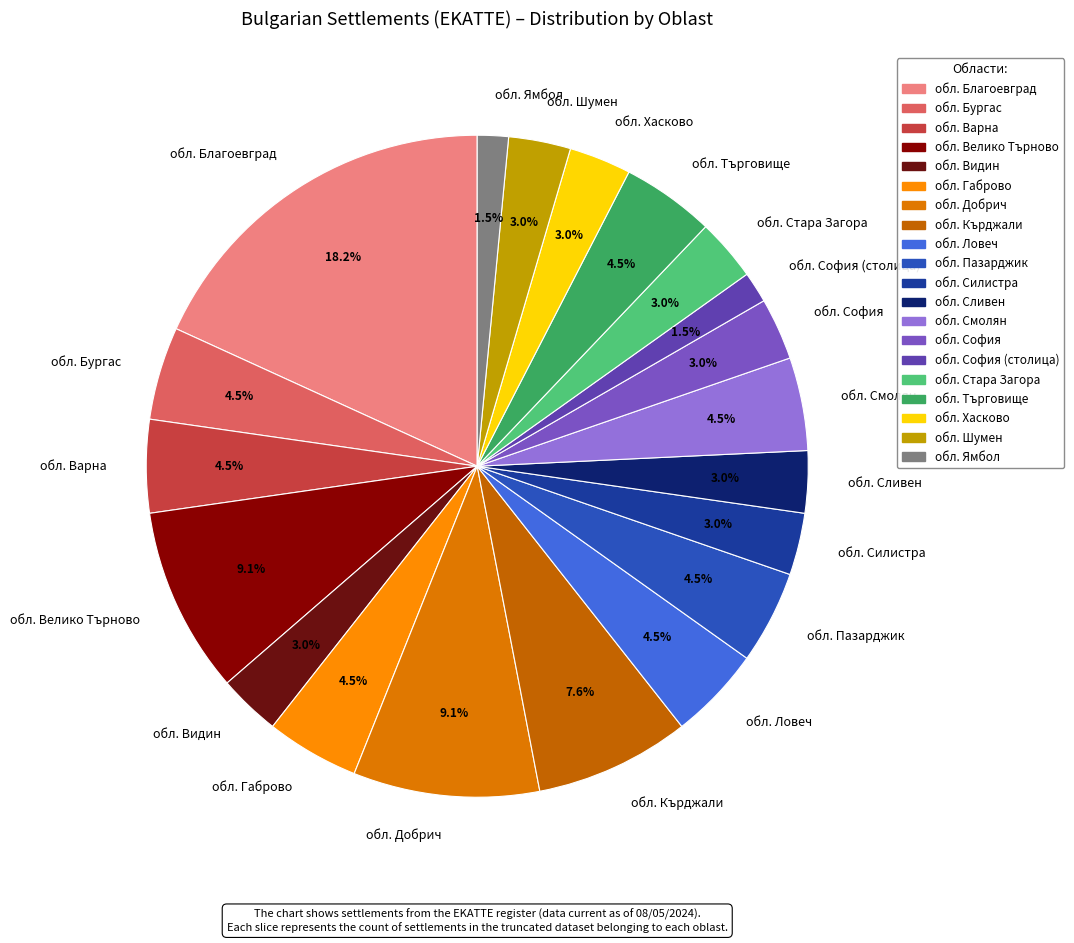

What portion of the pie excludes обл. Видин?

97.0%